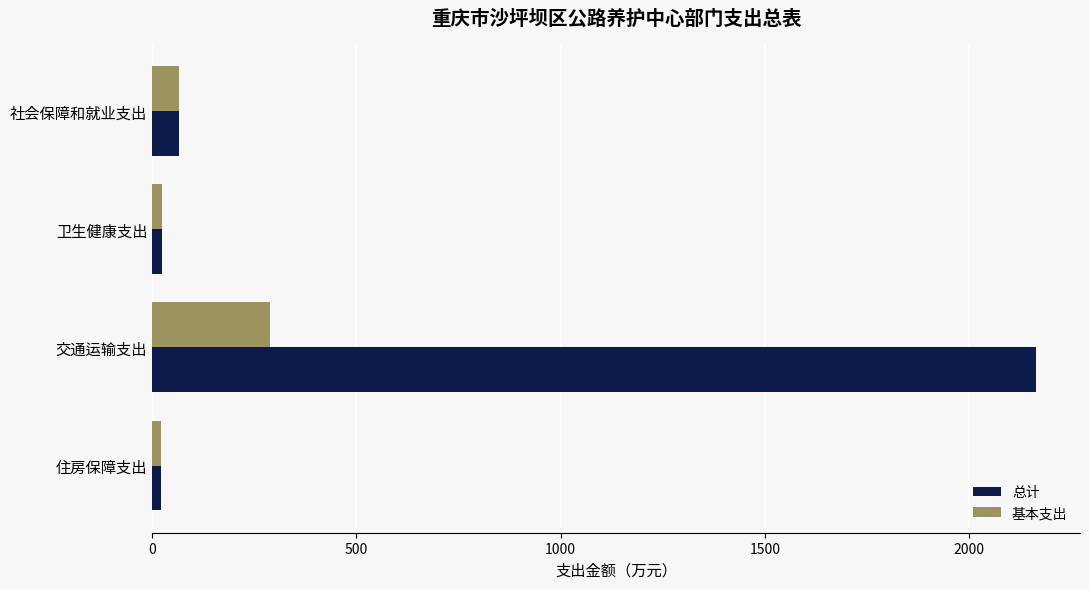

Which series has the largest range (max minus min)?

总计